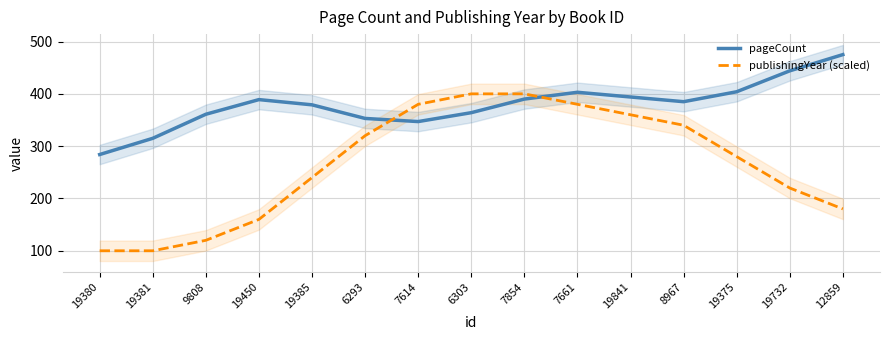

Which category has the highest value in the publishingYear (scaled) series?

6303